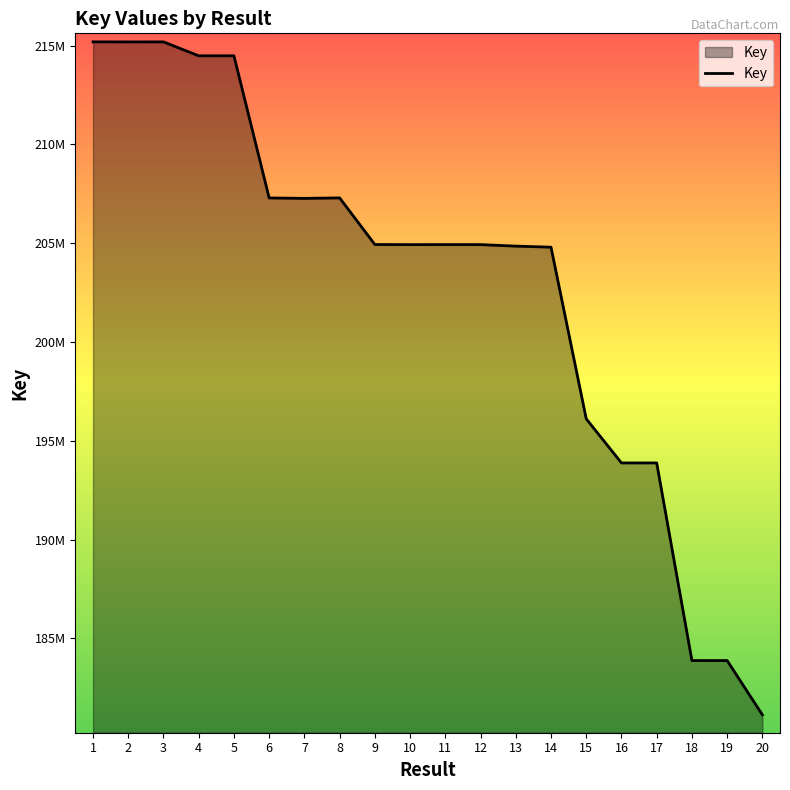

What is the sum of the values at 13 and 2?

420040192